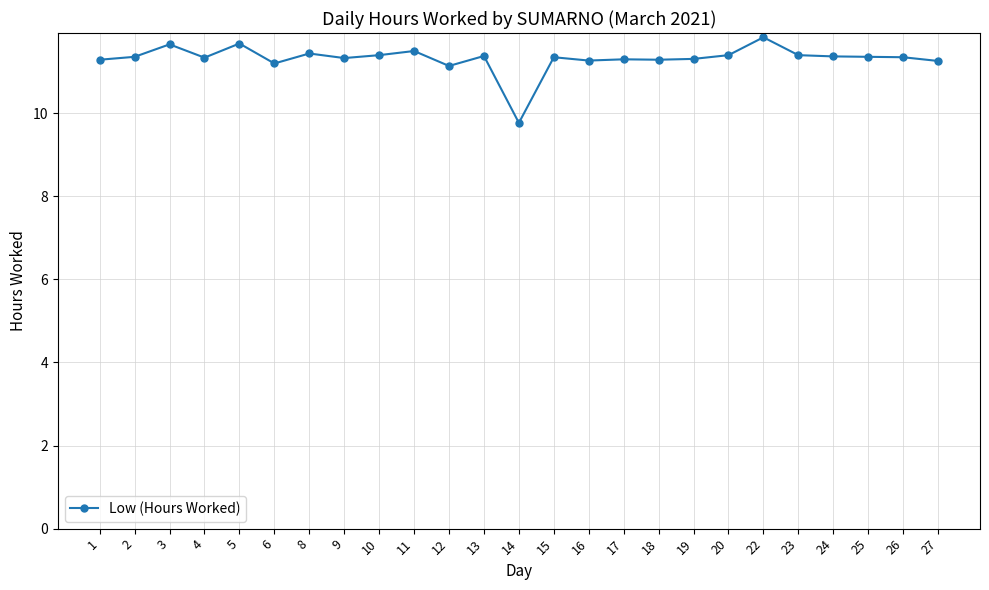

How many categories are shown in the chart?

25